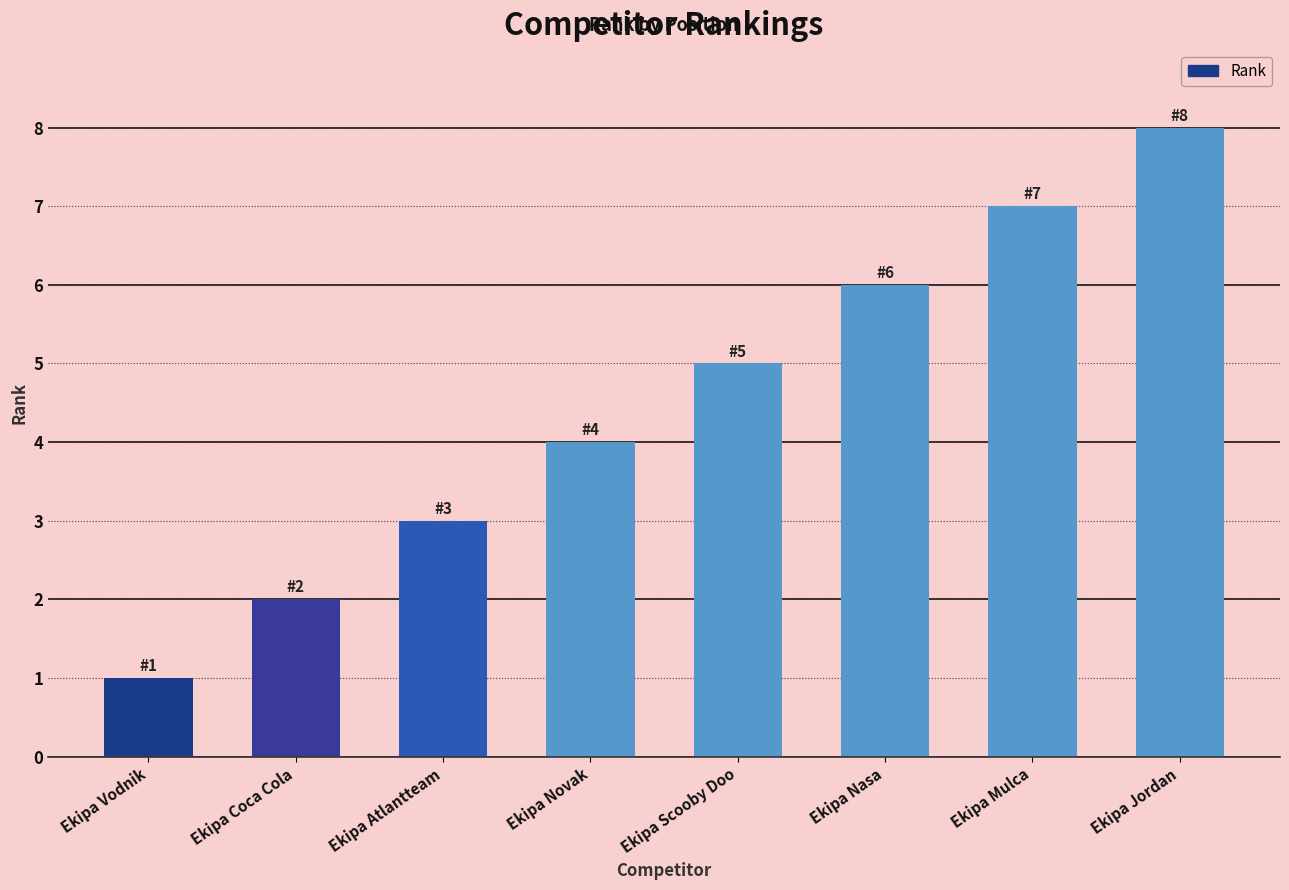

What position from the right is Ekipa Vodnik?

8